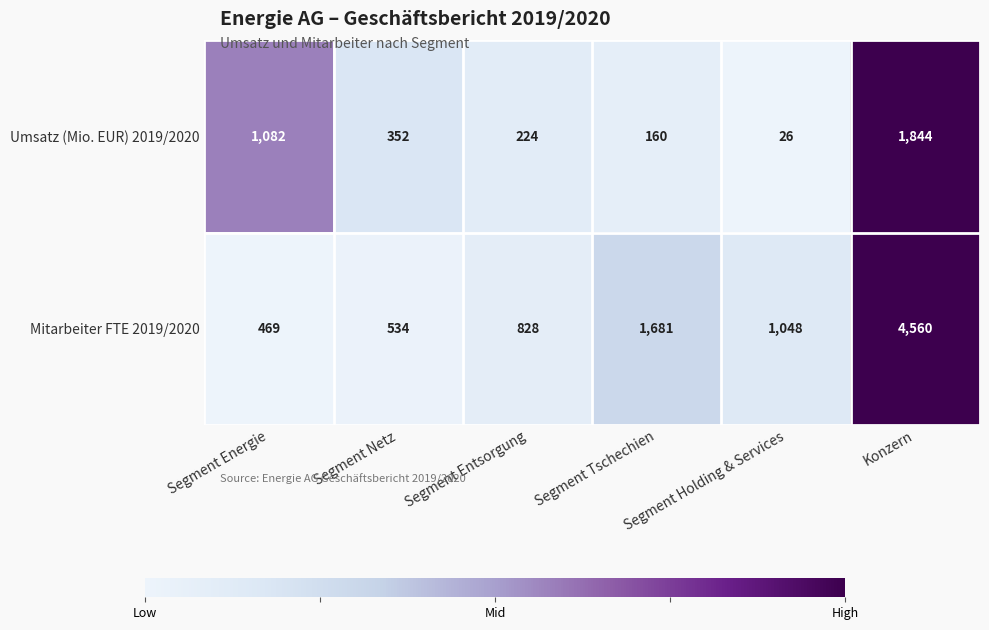

What is the average value of the Umsatz (Mio. EUR) 2019/2020 series?

615